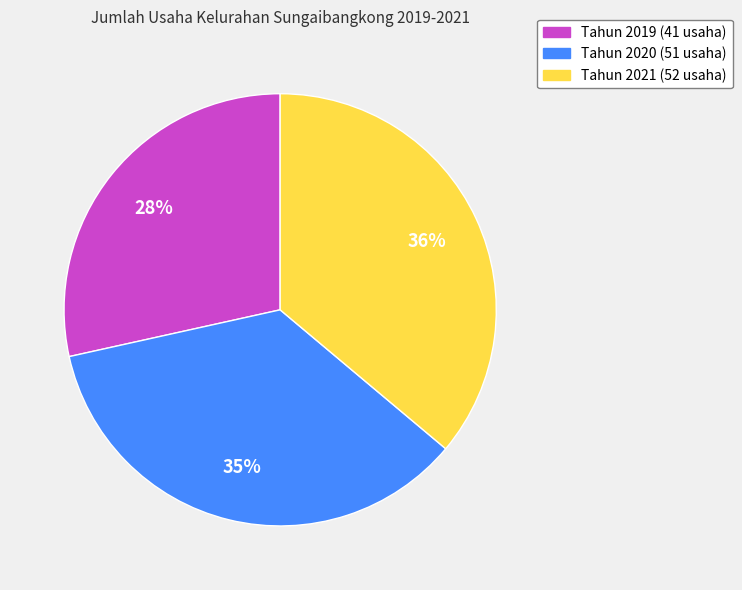

Which category has the biggest portion of the pie?

Tahun 2021 (52 usaha)